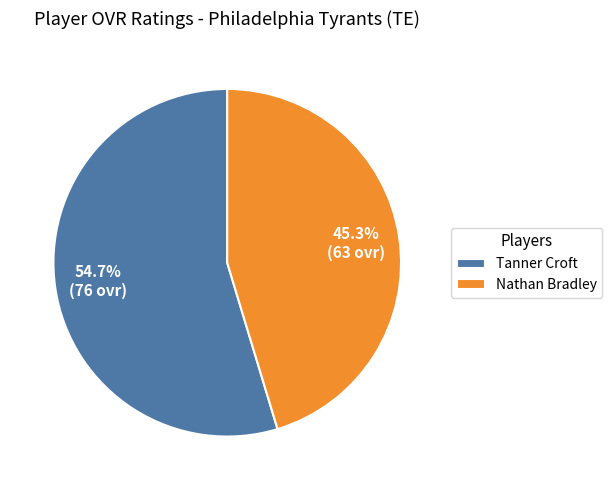

What is the smallest slice in the pie chart?

Nathan Bradley